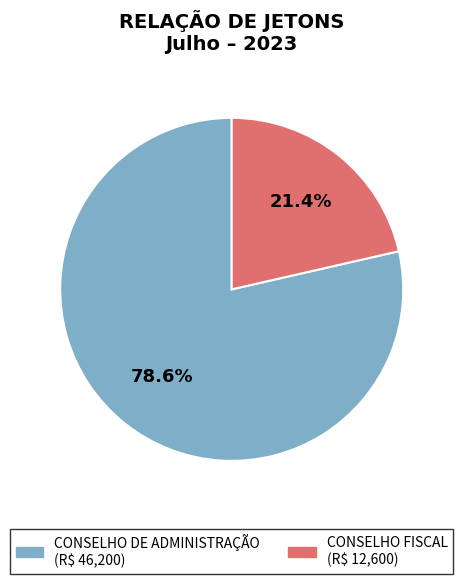

To the nearest percent, what is the combined percentage of CONSELHO FISCAL and CONSELHO DE ADMINISTRAÇÃO?

100%